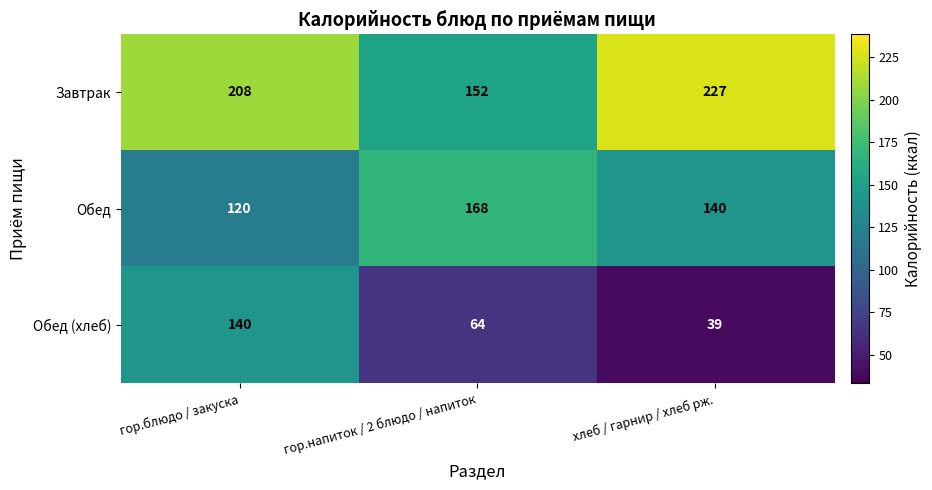

How many Завтрак values are between 152 and 227?

3